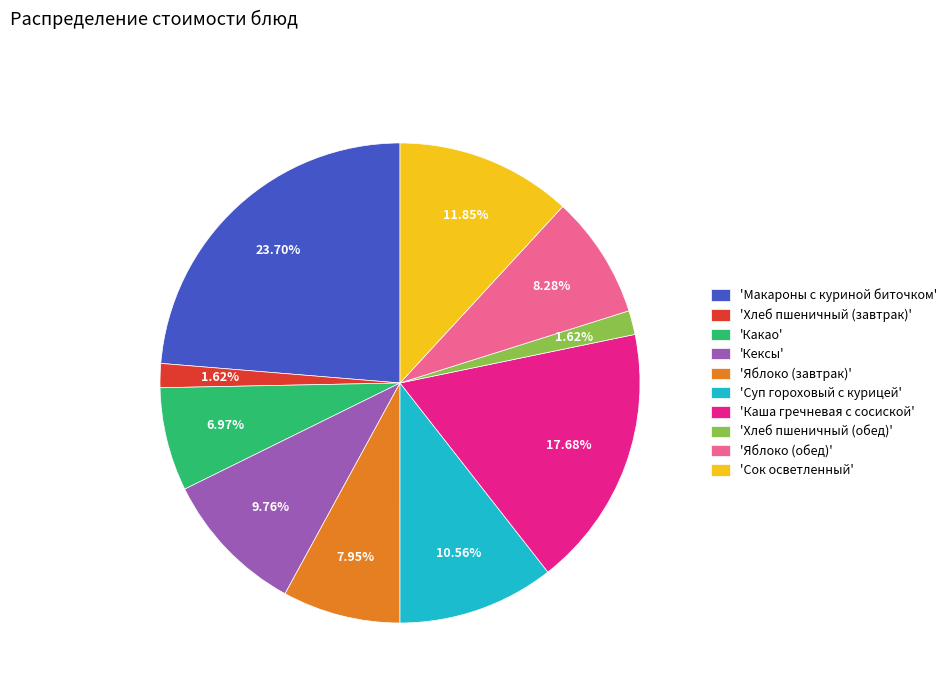

Do 'Суп гороховый с курицей' and 'Сок осветленный' together represent more than half of the pie?

No